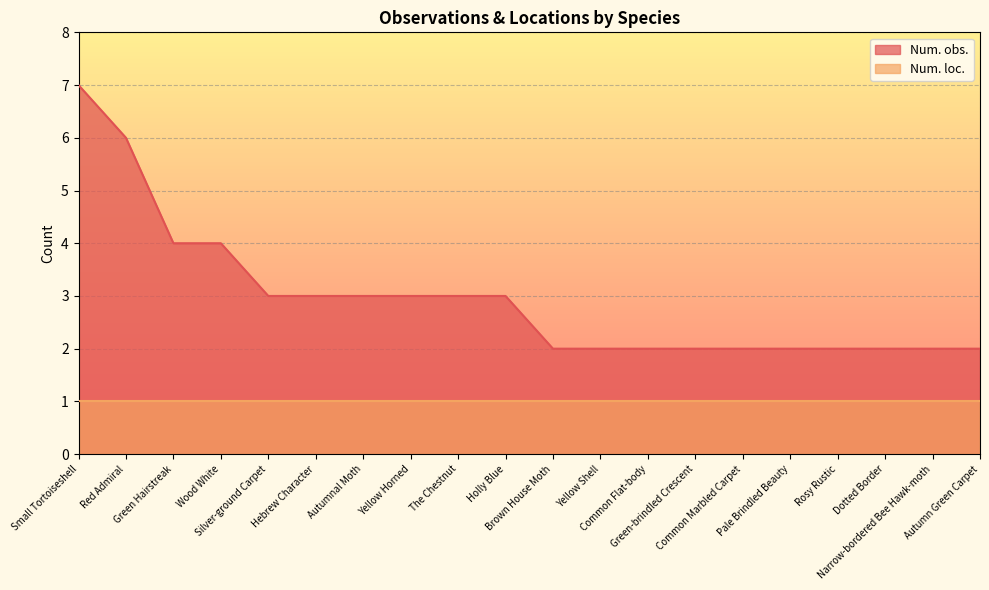

Read the value at Brown House Moth.

2